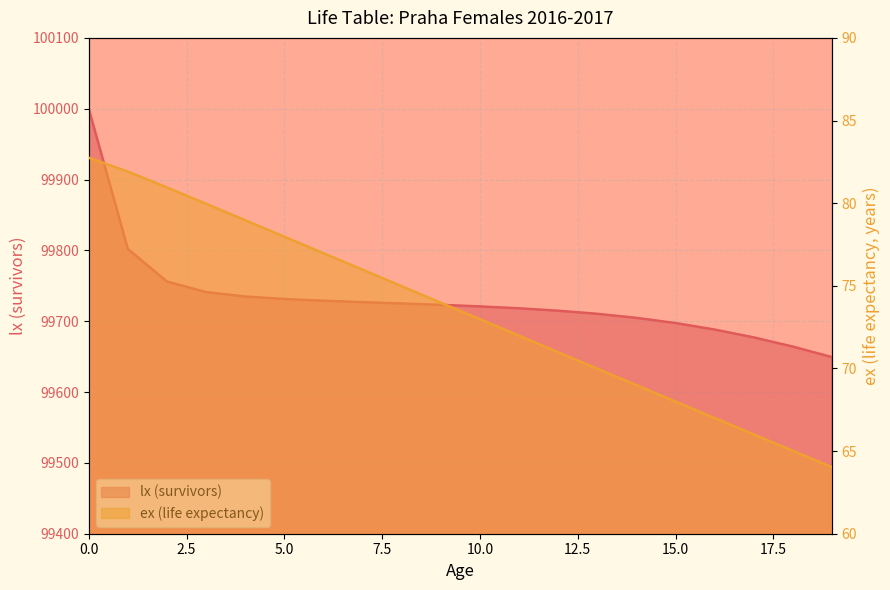

What is the greatest value displayed?

100000.0